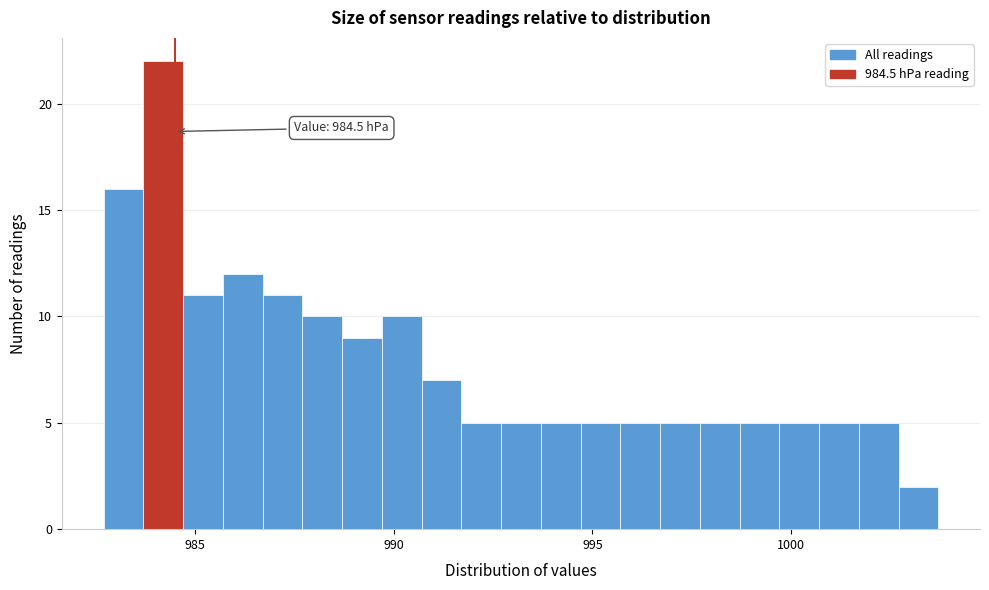

Read against the x-axis, roughly where is the centre of the tallest bar?

984.0